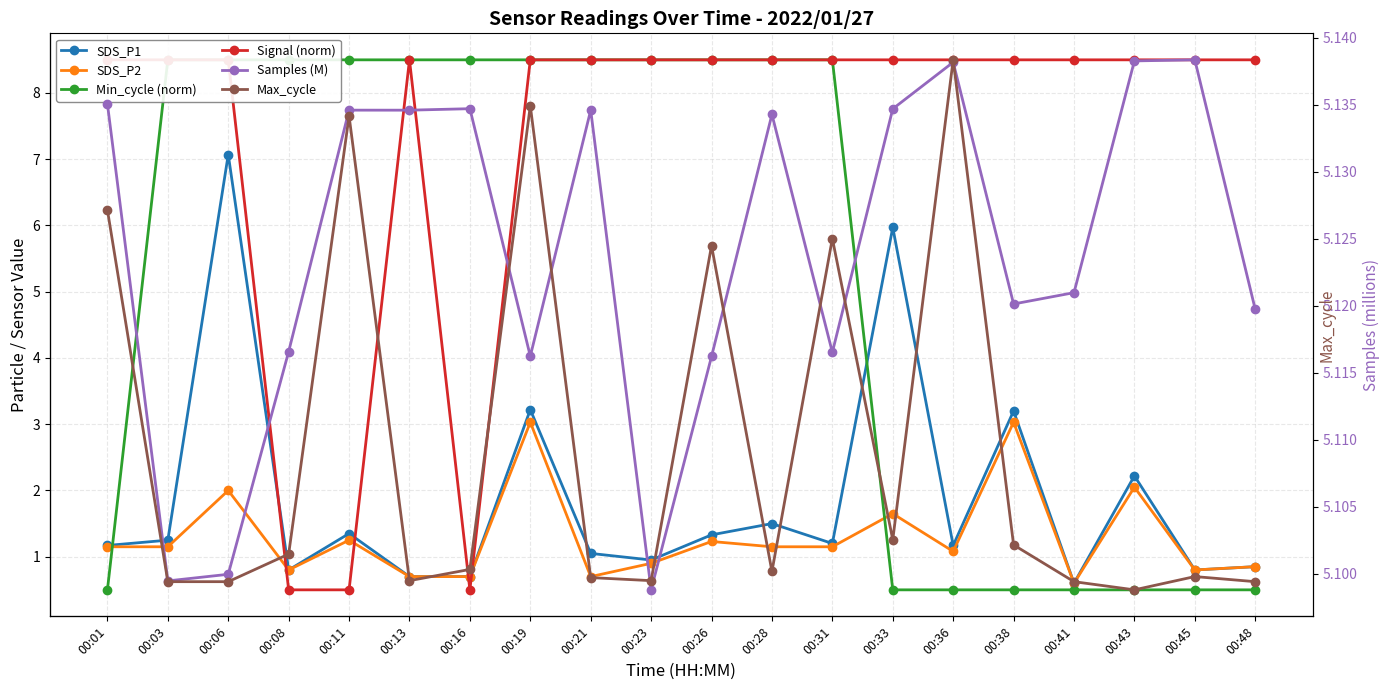

True or false: Max_cycle and Samples (M) cross at least once.

False